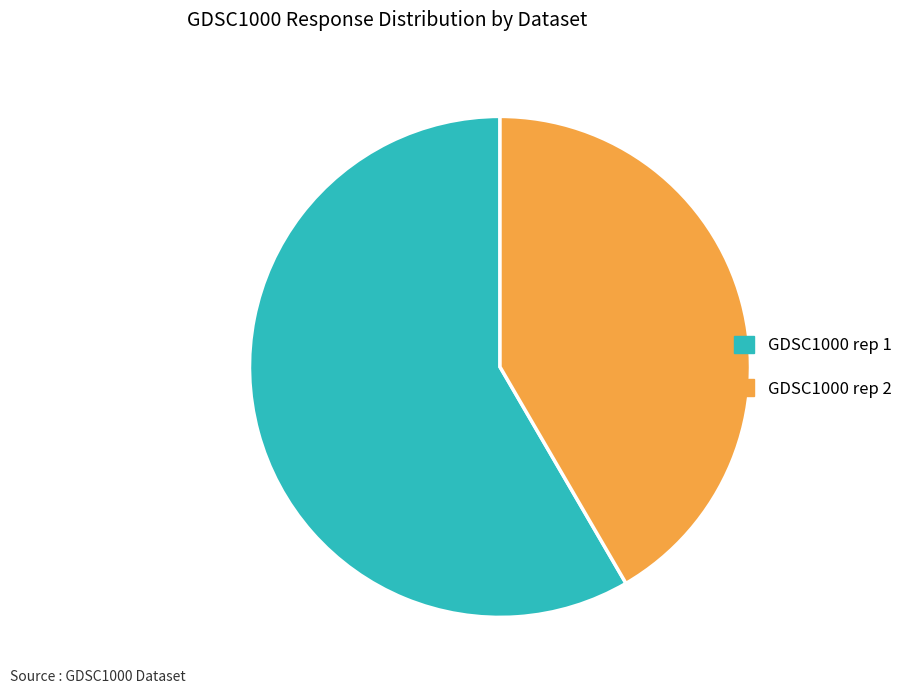

Which category accounts for the majority?

GDSC1000 rep 1